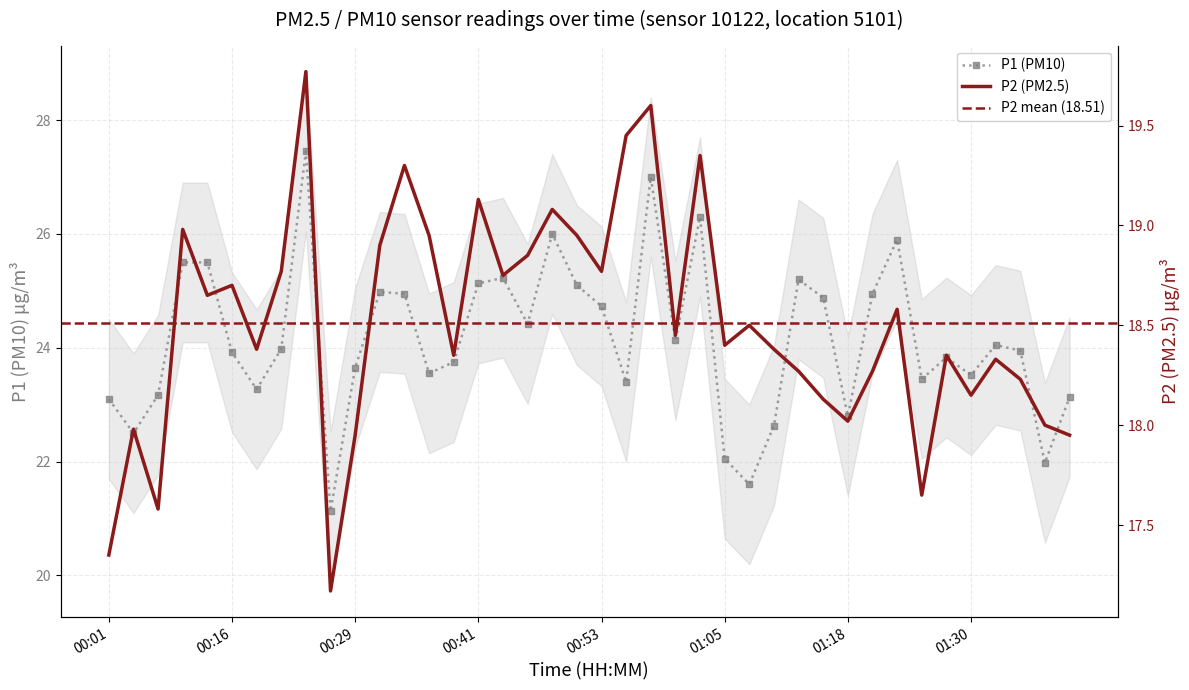

How many series are shown in this chart?

2